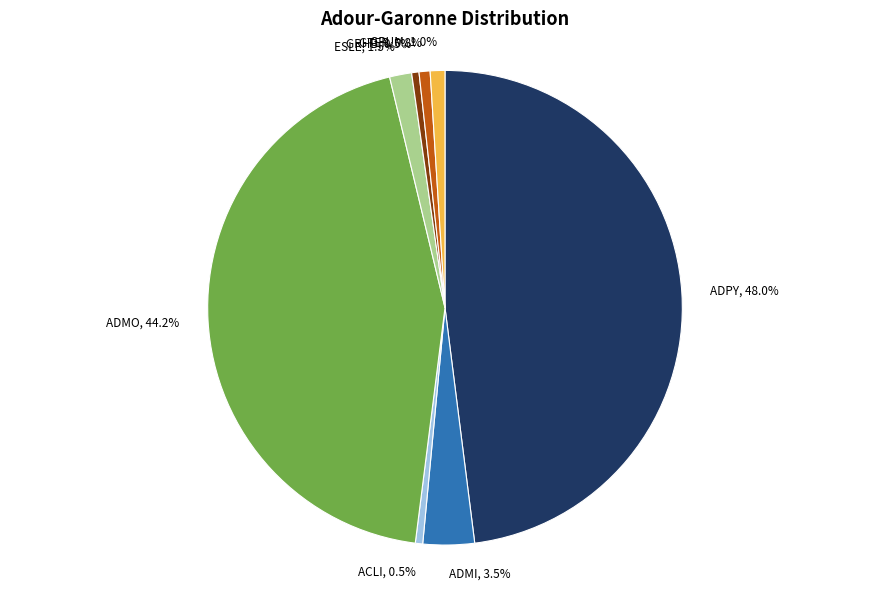

Does ACLI account for over 50% of the chart?

No